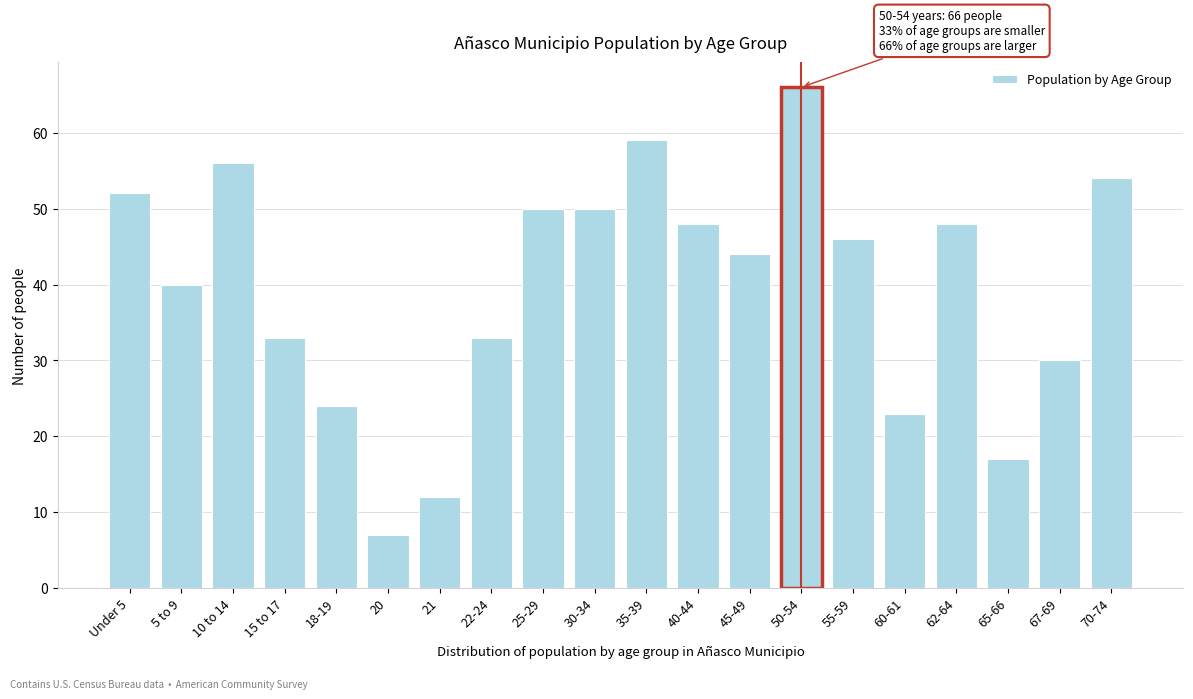

Reading left to right, what are all the values shown in this chart?

52	40	56	33	24	7	12	33	50	50	59	48	44	66	46	23	48	17	30	54